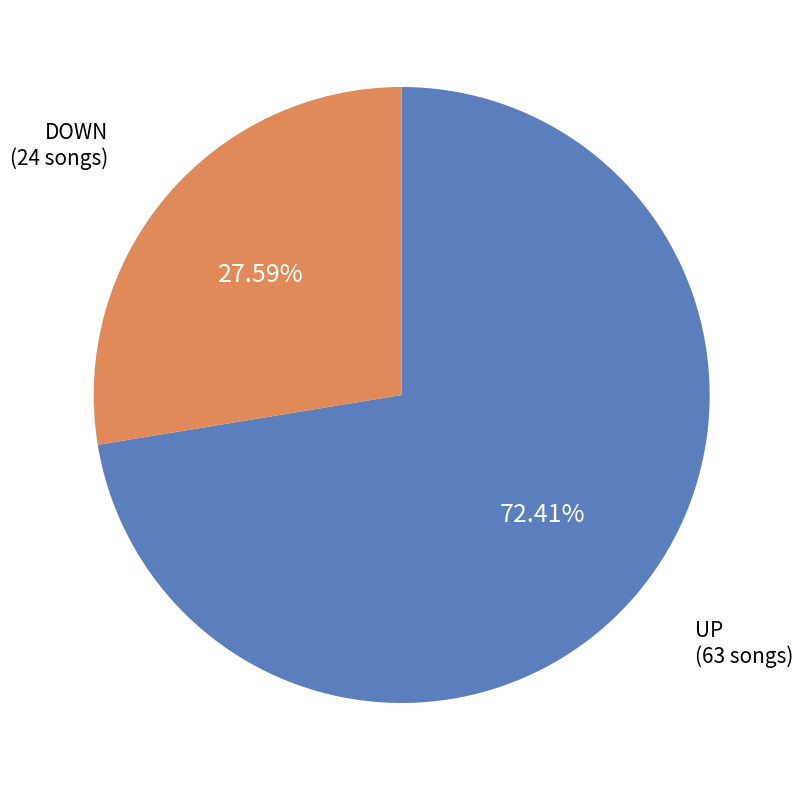

Is there any slice that represents more than half of the pie?

Yes